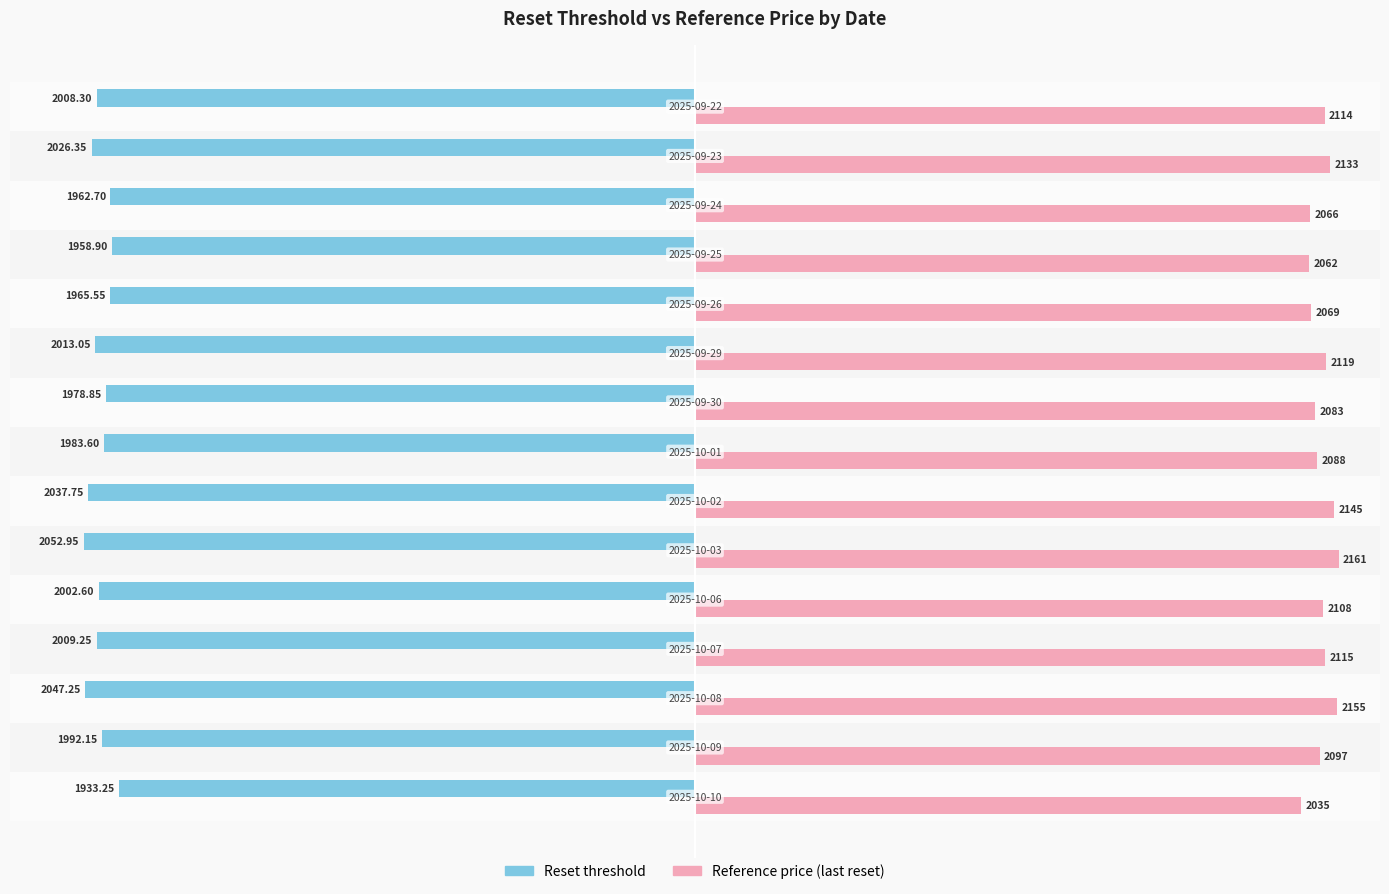

What is the difference between the maximum and second lowest values in the Reset threshold series?

114.0